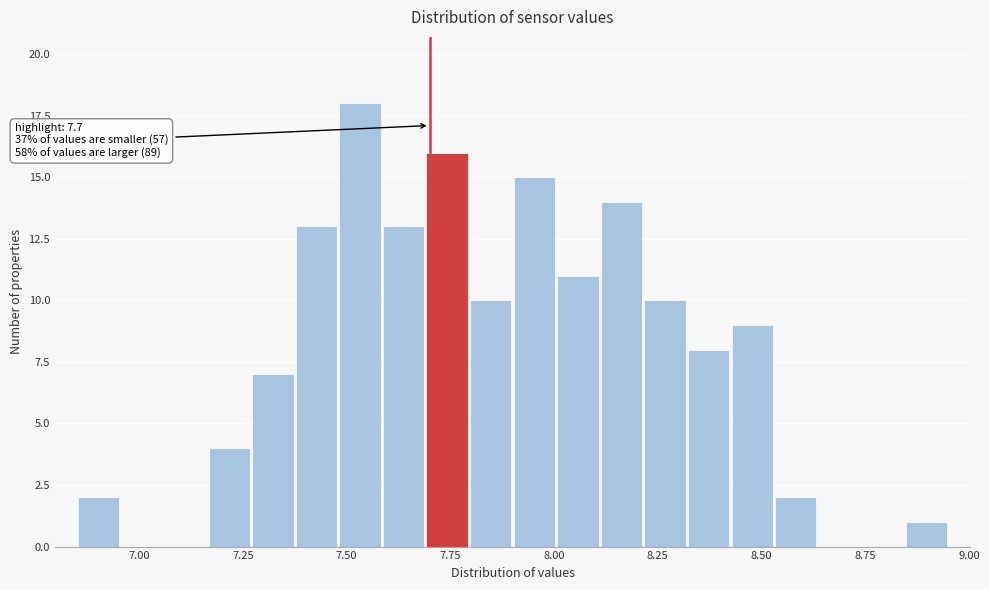

Around what value on the x-axis is the tallest bar? Give the approximate position of its centre, as read against the axis.

7.55